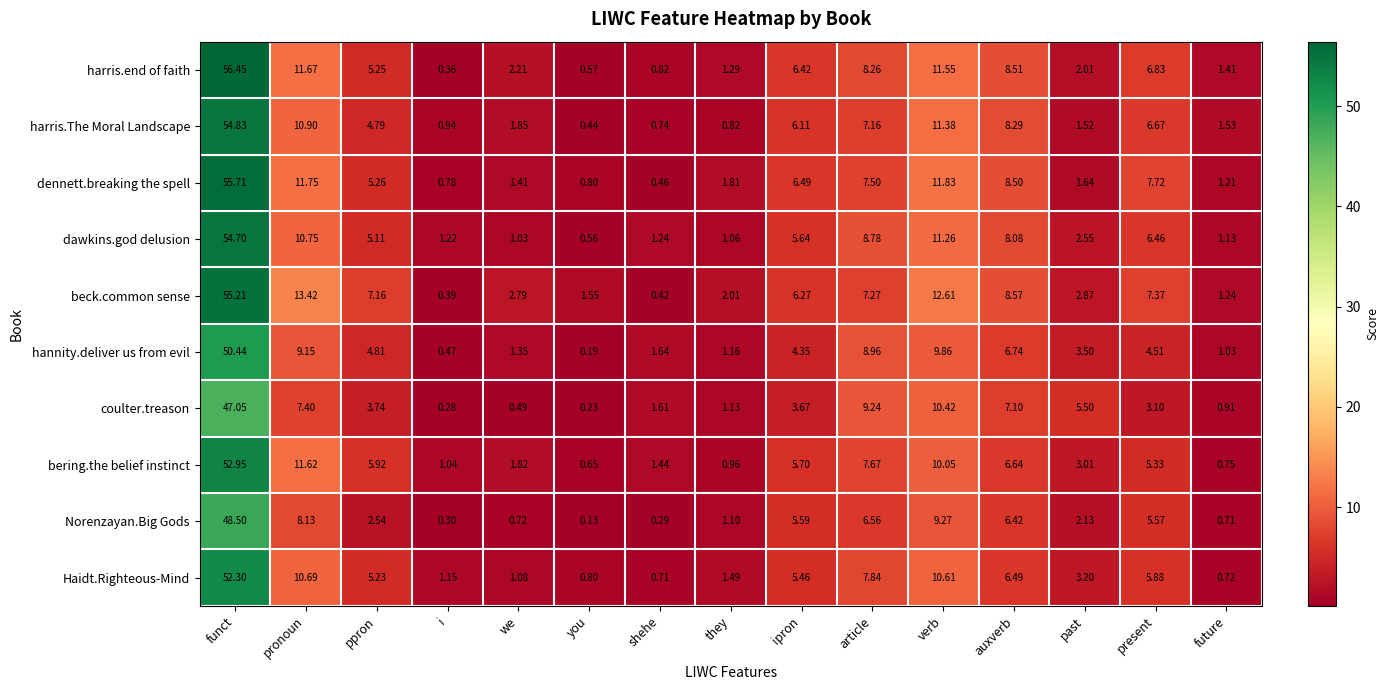

Is the value of Haidt.Righteous-Mind at future greater than the value of hannity.deliver us from evil at pronoun?

No